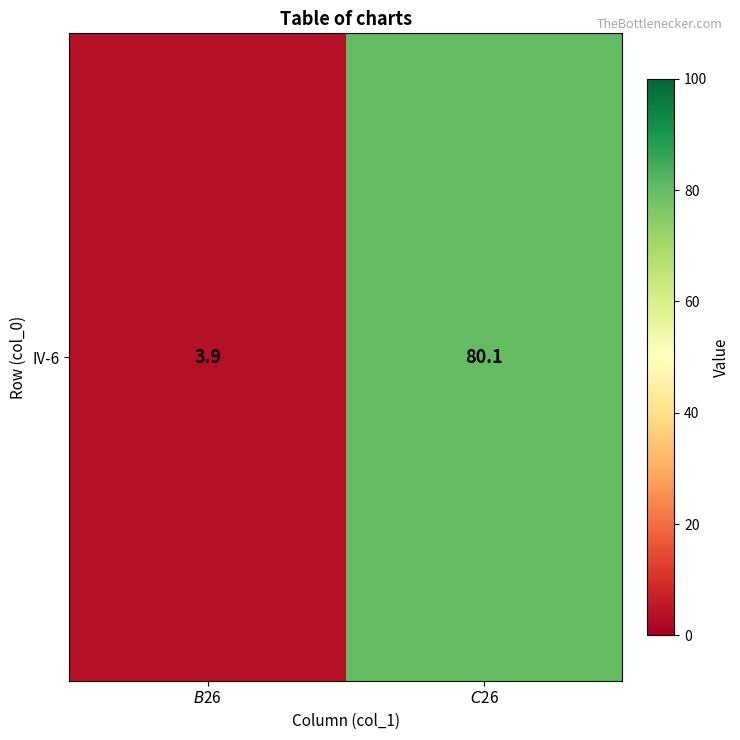

Count the number of data series in this chart.

1